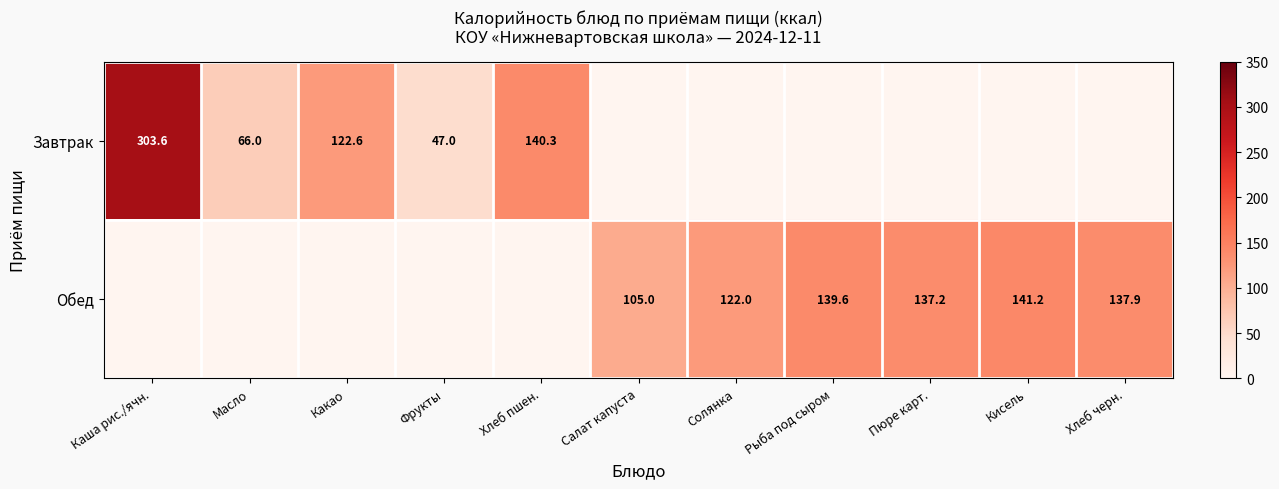

What is the sum of the Завтрак values at Фрукты and Масло?

113.0